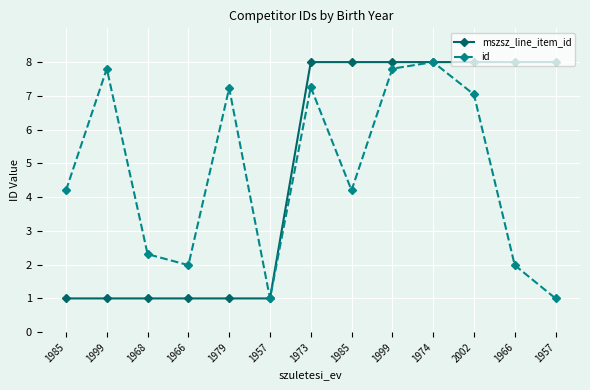

Rank the categories by mszsz_line_item_id value from highest to lowest.

1973, 1985, 1999, 1974, 2002, 1966, 1957, 1985, 1999, 1968, 1966, 1979, 1957